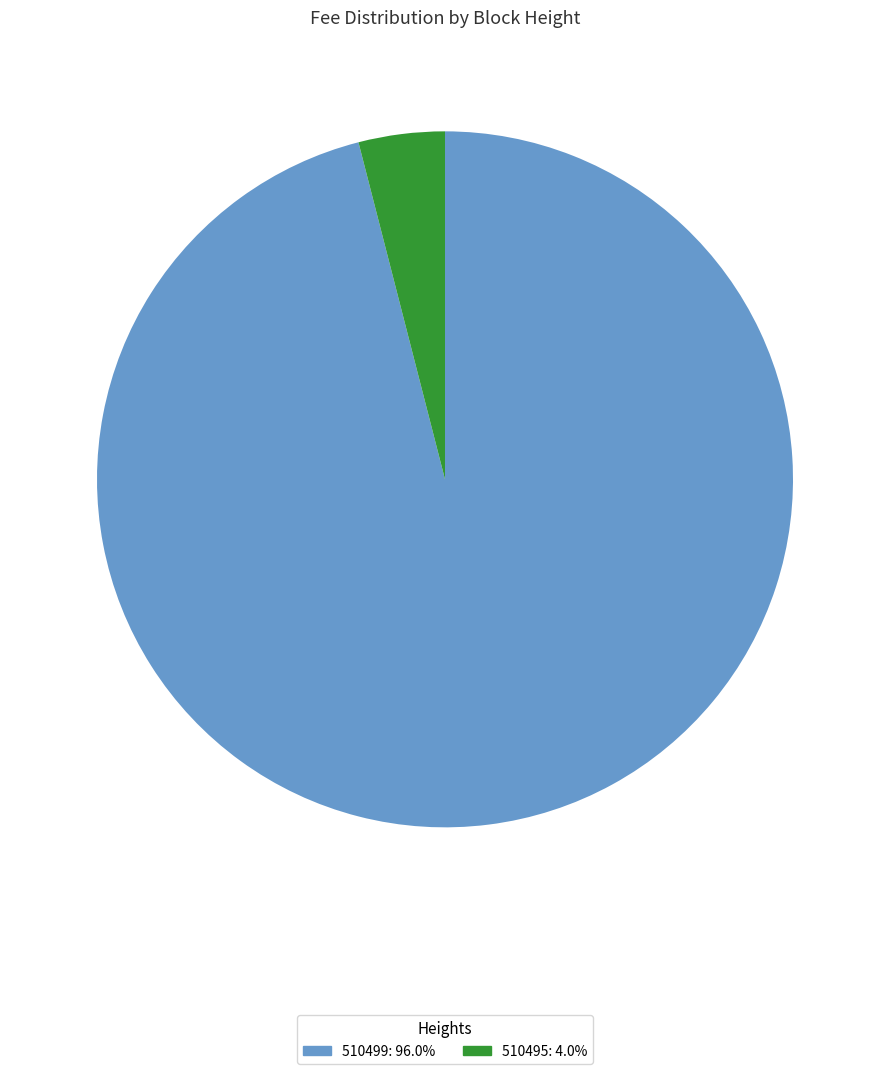

Is the sum of 510495 and 510499 greater than half?

Yes